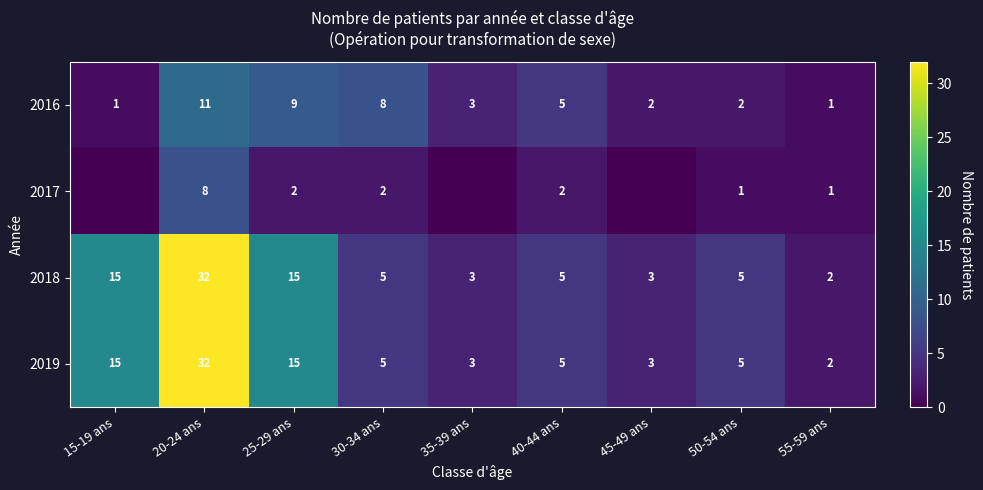

The 2016 series shows 7 at 40-44 ans. True or false?

False